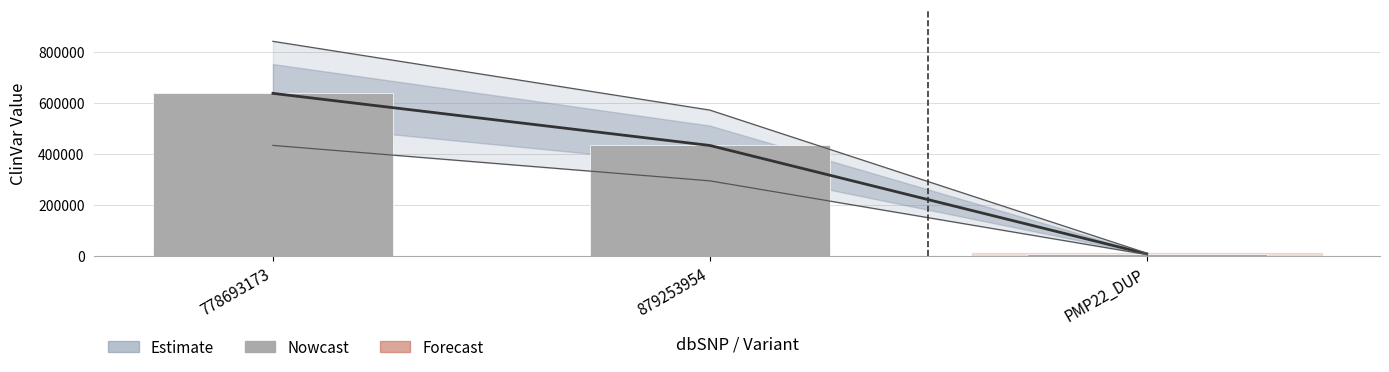

What is the label of the 3rd bar from the right?

778693173